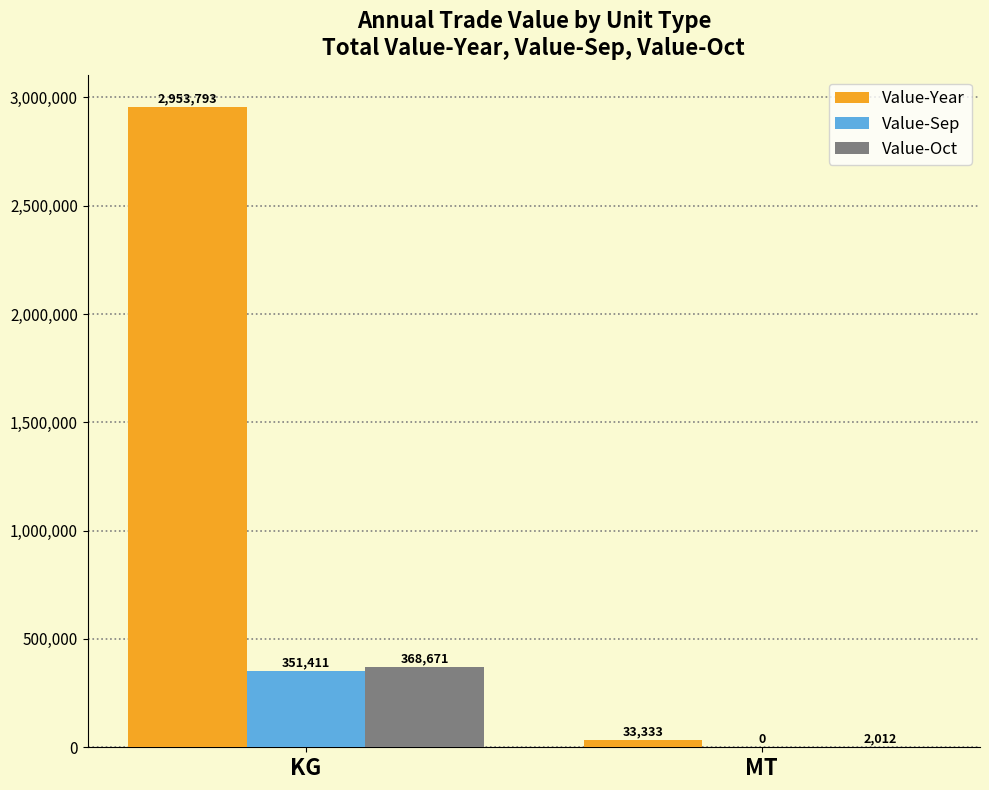

Reading left to right, transcribe all the data shown in this chart.

Value-Year: 2953793	33333
Value-Sep: 351411	0
Value-Oct: 368671	2012